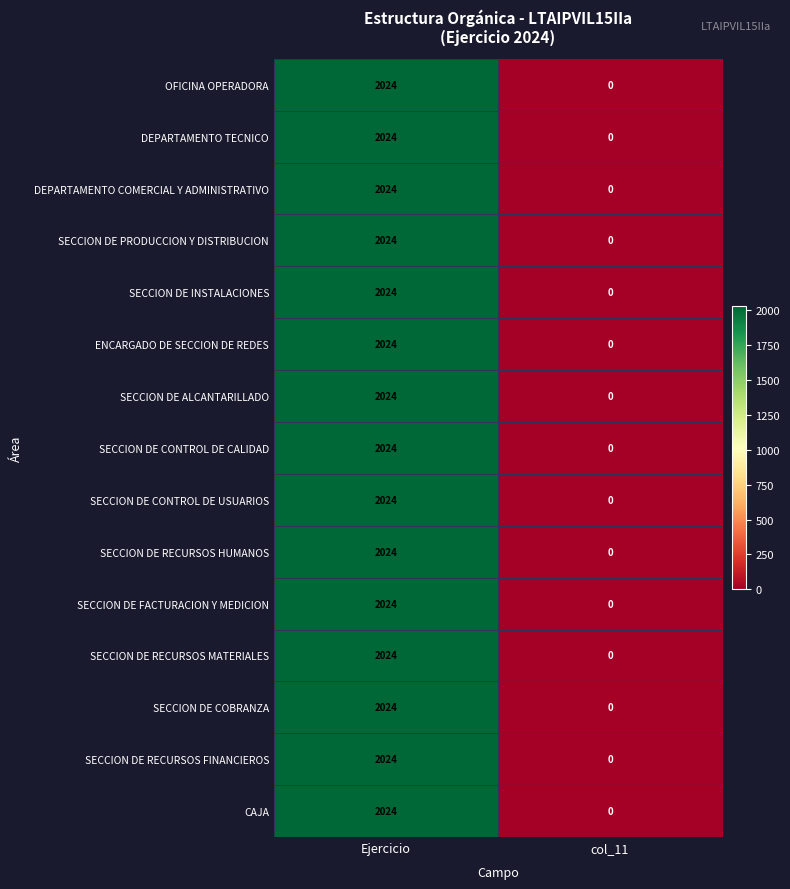

At how many categories does at least one series exceed 1113?

1